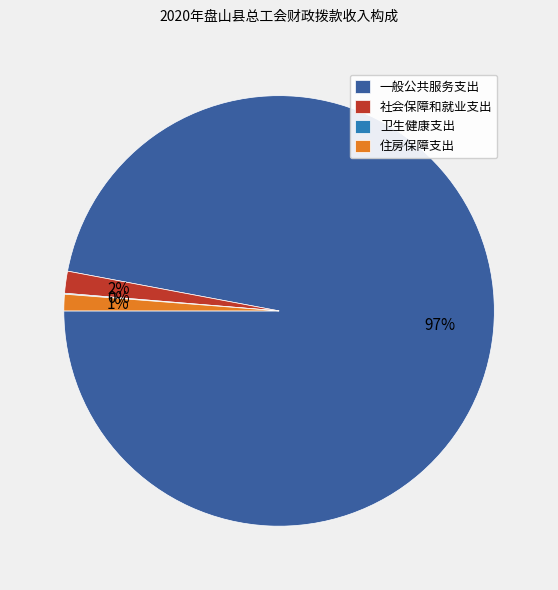

What is the largest slice in the pie chart?

一般公共服务支出